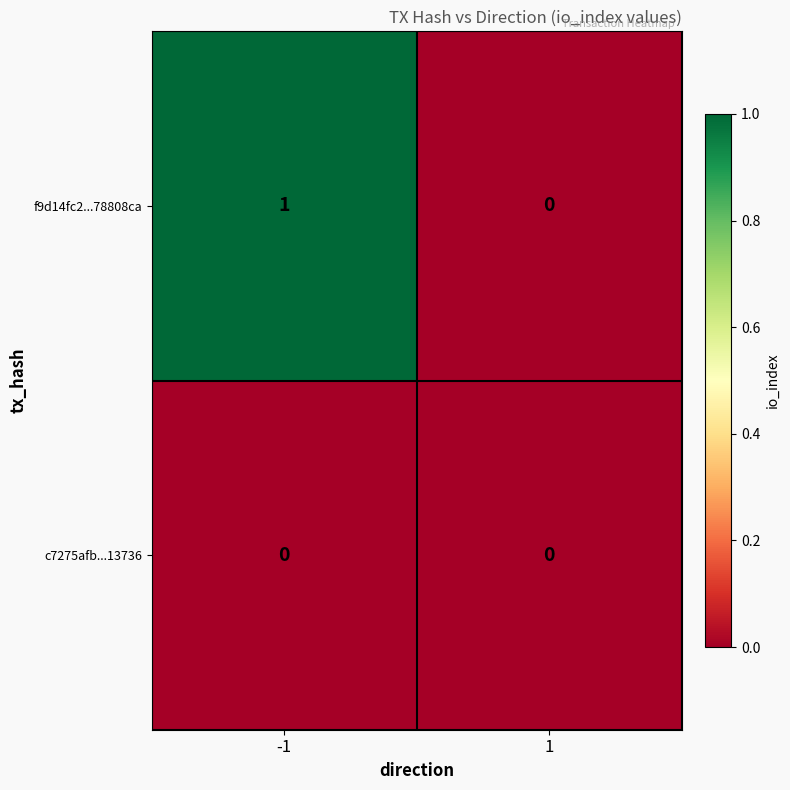

Between -1 and 1, which series saw the biggest shift?

f9d14fc2...78808ca